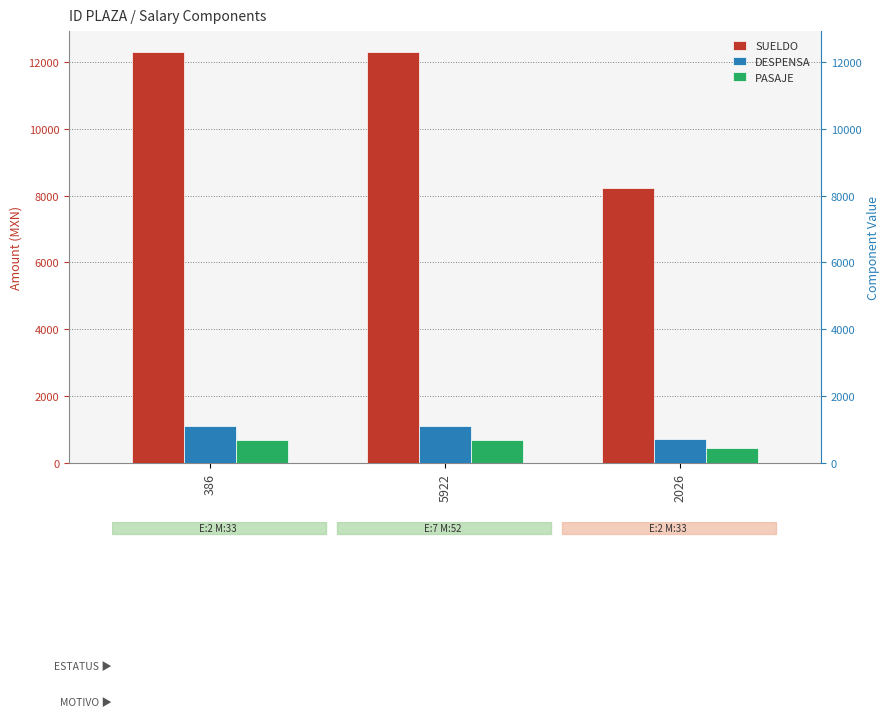

Rank the series by their maximum value, from highest to lowest.

SUELDO, DESPENSA, PASAJE